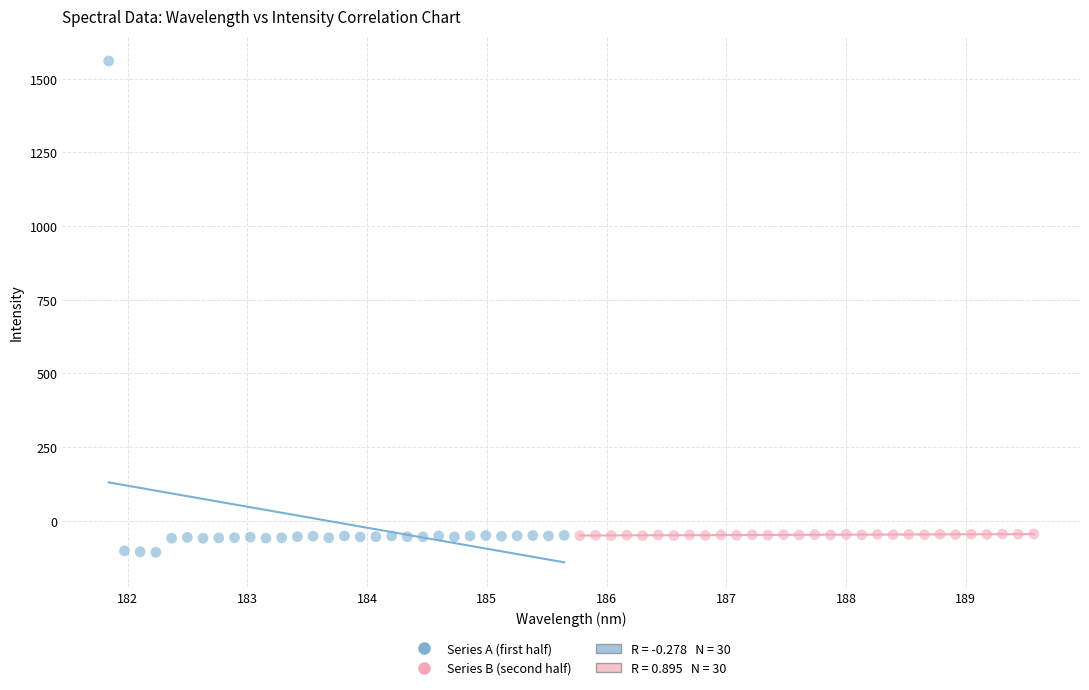

Which series contains the highest Y value?

Series A (first half)